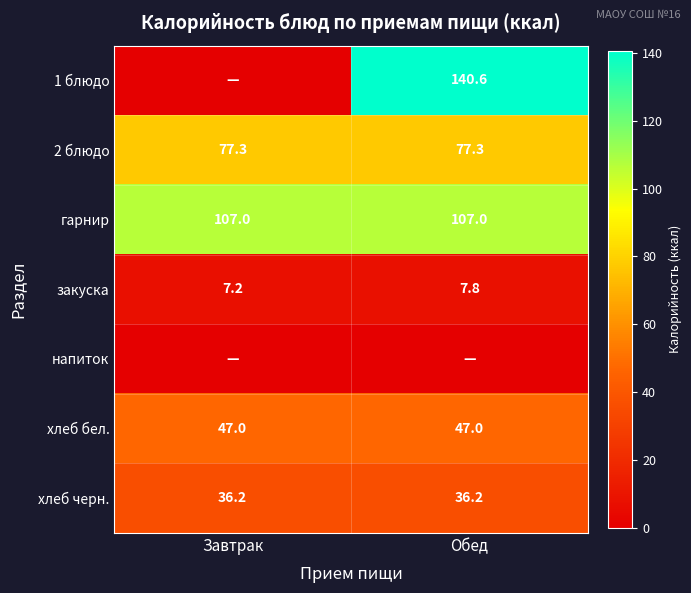

What is the average value of the закуска series?

7.5